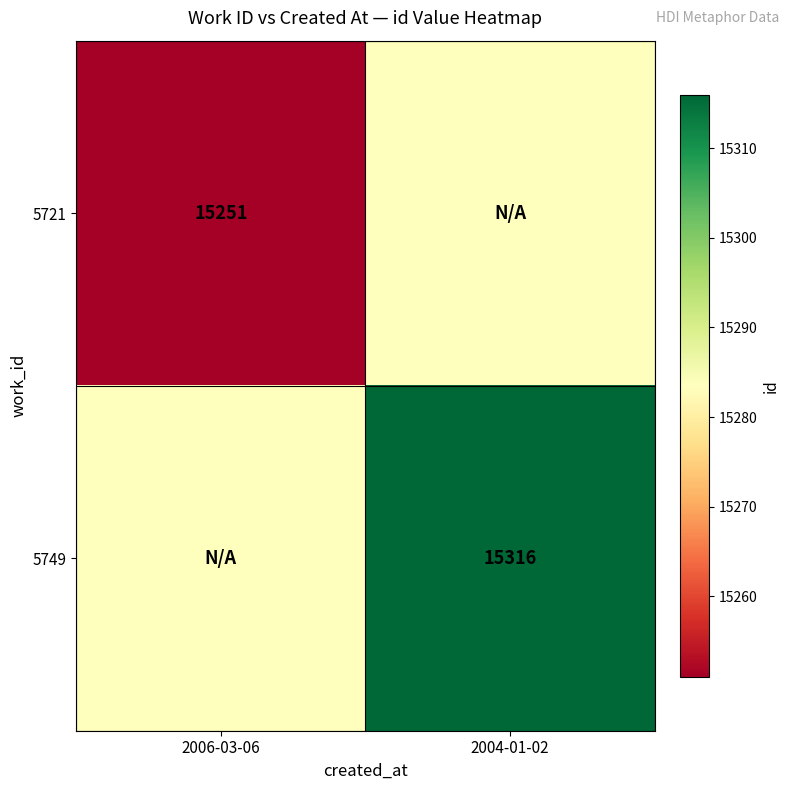

The value of 5749 at 2004-01-02 is 22972.5. True or false?

False